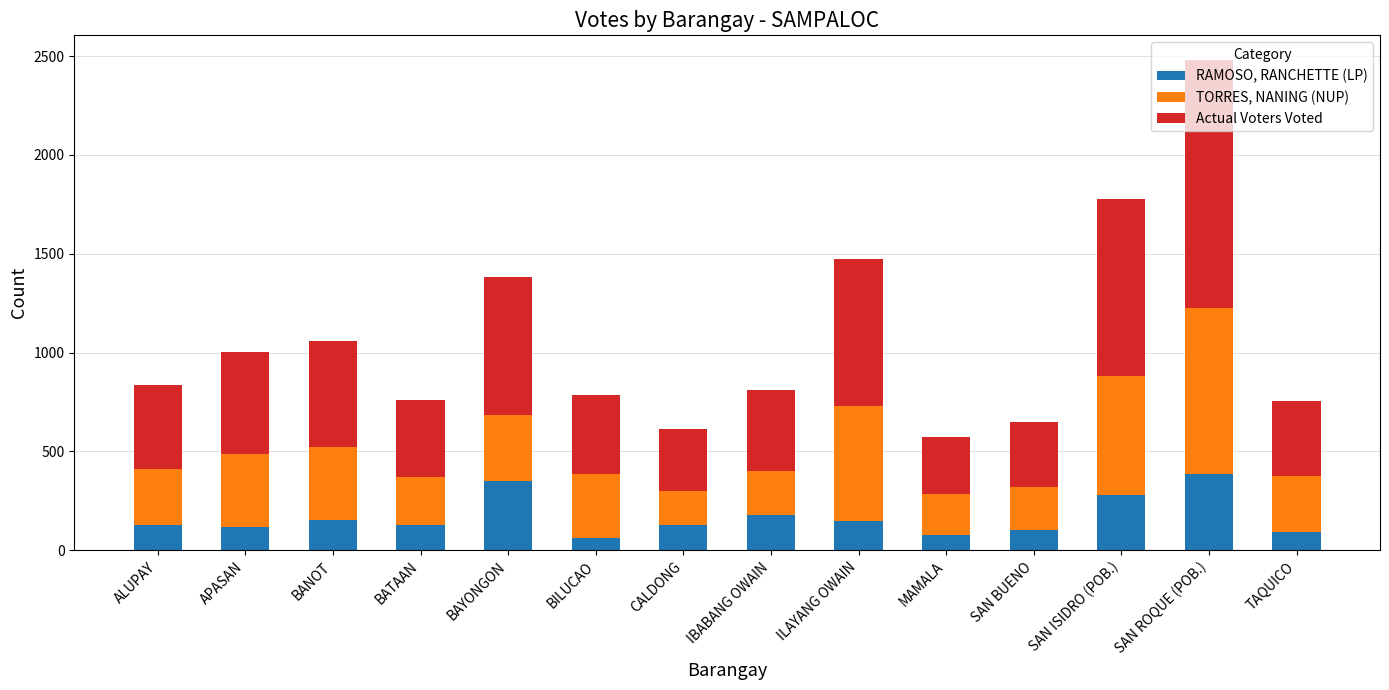

At which category is the sum across all series the highest?

SAN ROQUE (POB.)